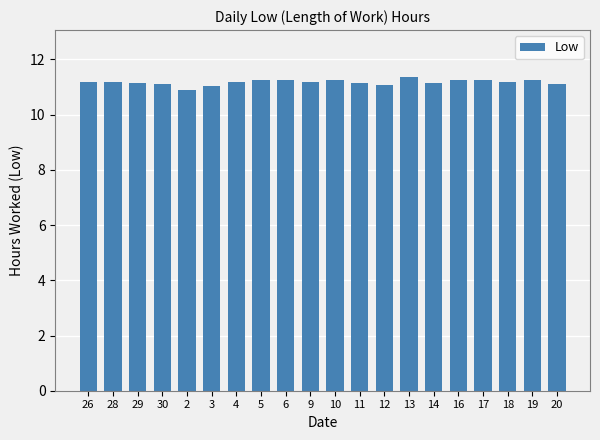

Is it true that the value at 29 is 11.1?

True